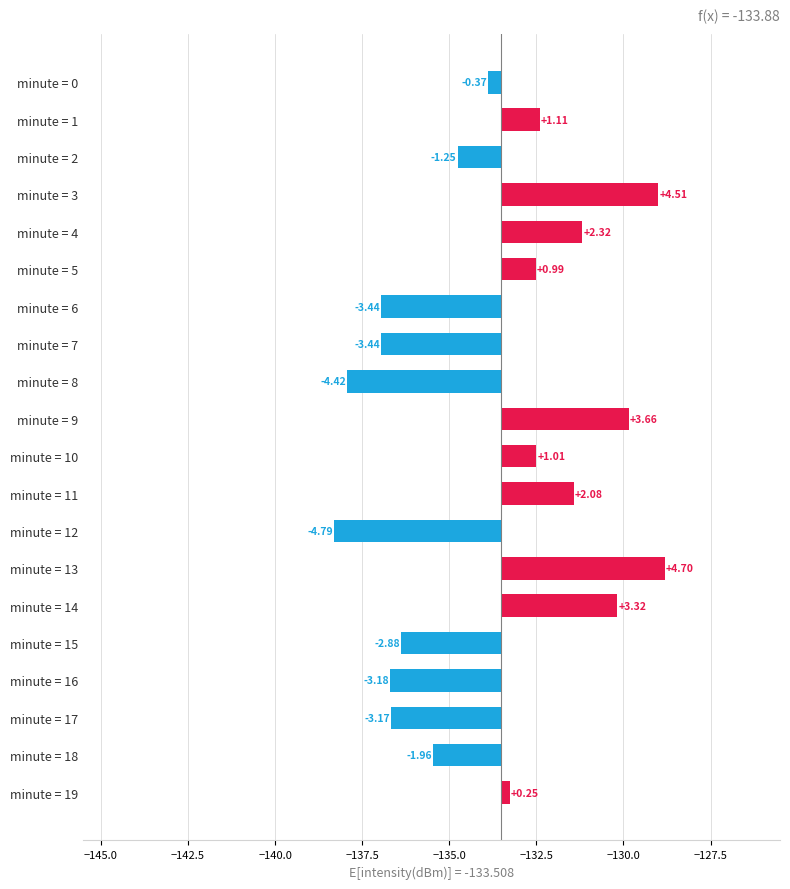

Where is the data nearest to the value 0?

minute = 19